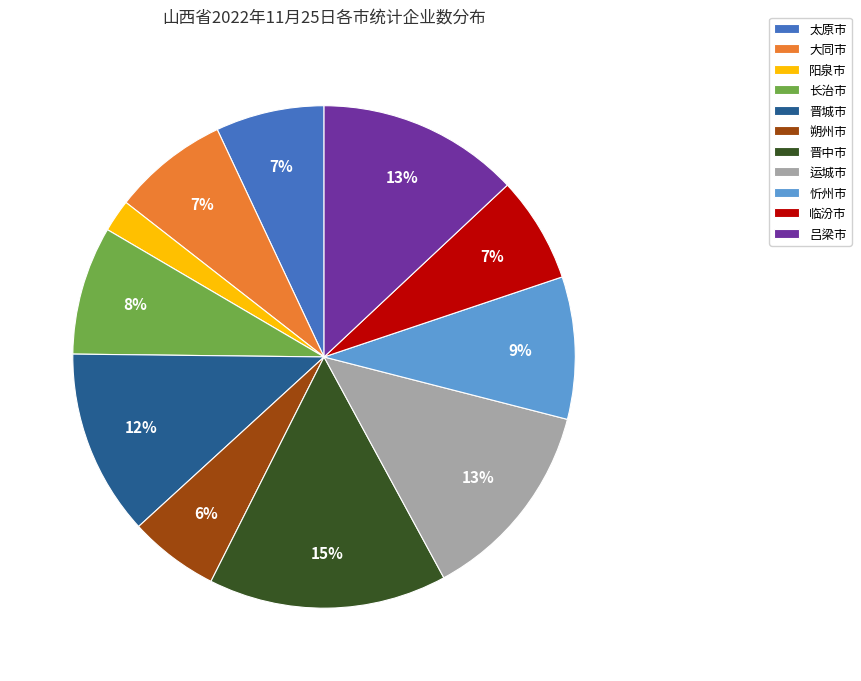

True or false: 忻州市 accounts for 3% of the total.

False